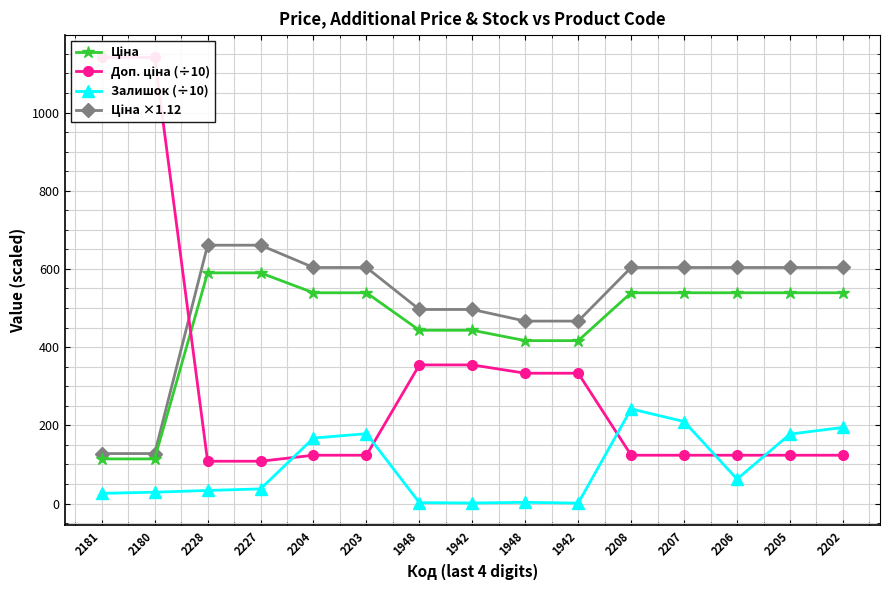

At which category is the sum across all series the highest?

2208